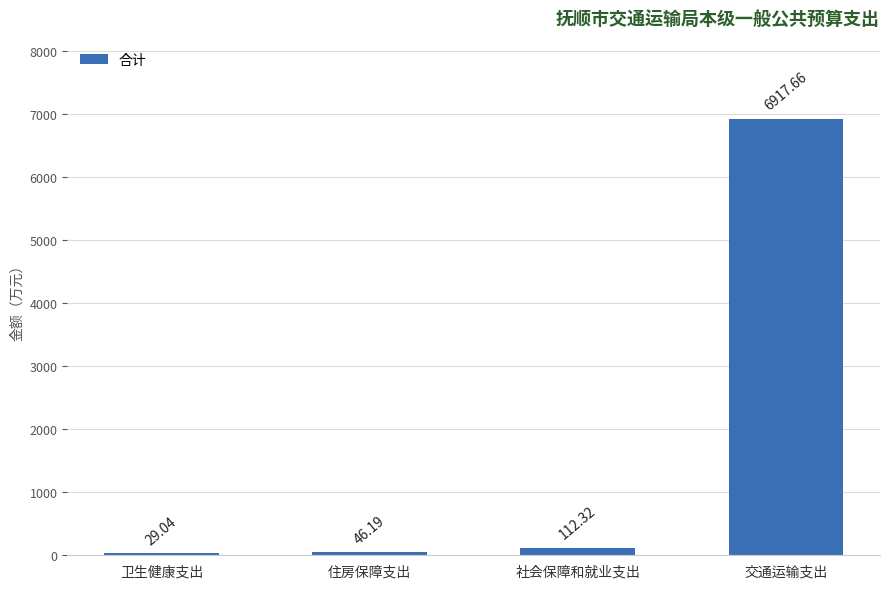

List the labels in order of value, smallest first.

卫生健康支出, 住房保障支出, 社会保障和就业支出, 交通运输支出